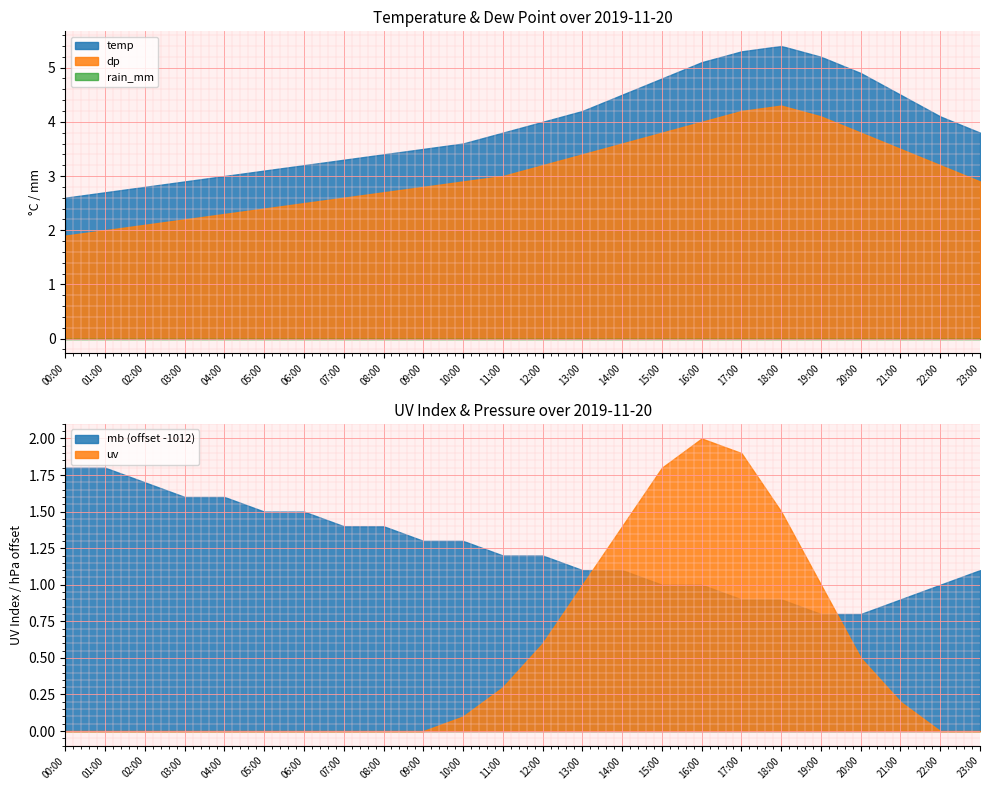

What is the spread (max minus min) of values at 23:00?

1013.1